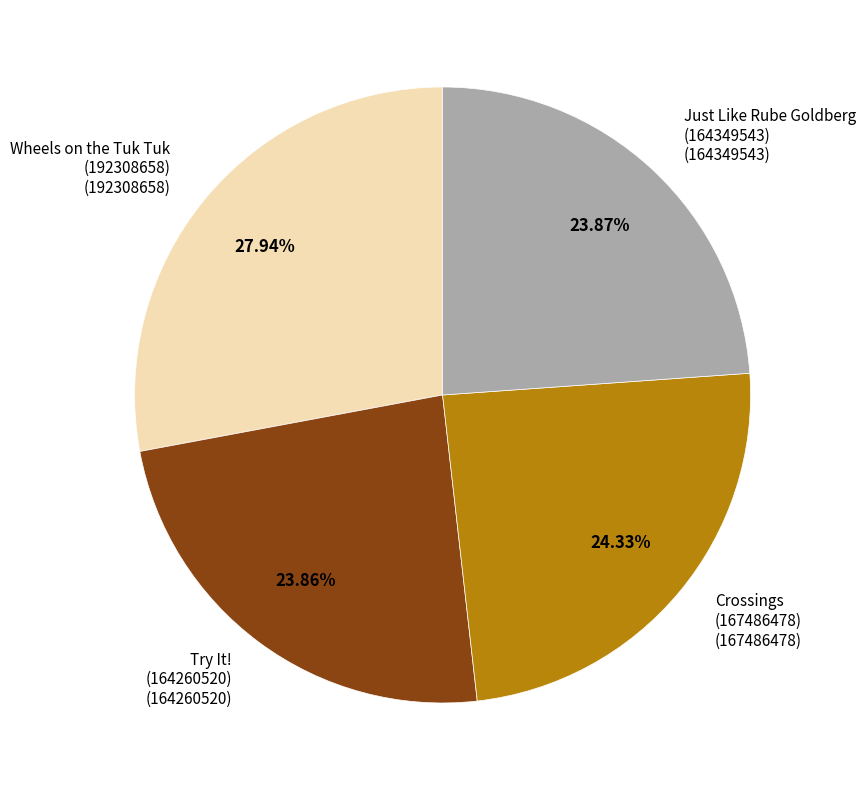

Does any single category account for the majority?

No